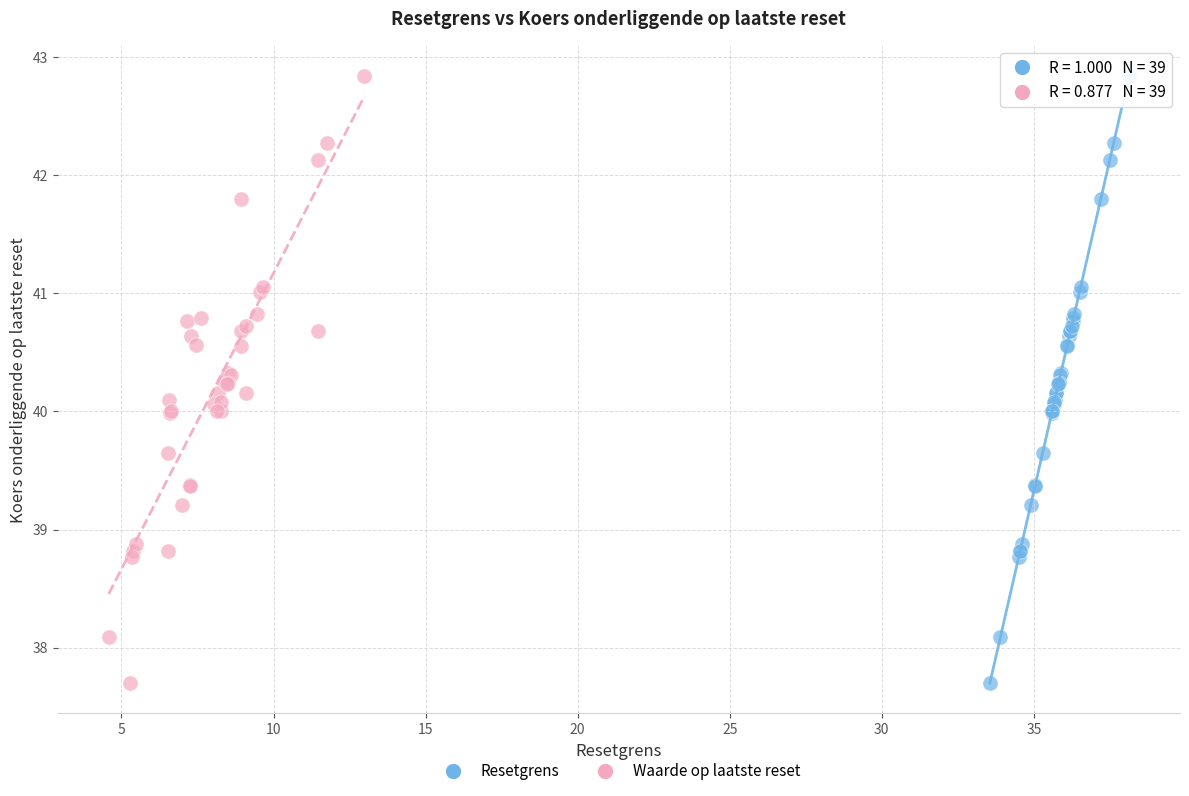

What are all the series names shown in the legend?

Resetgrens, Waarde op laatste reset